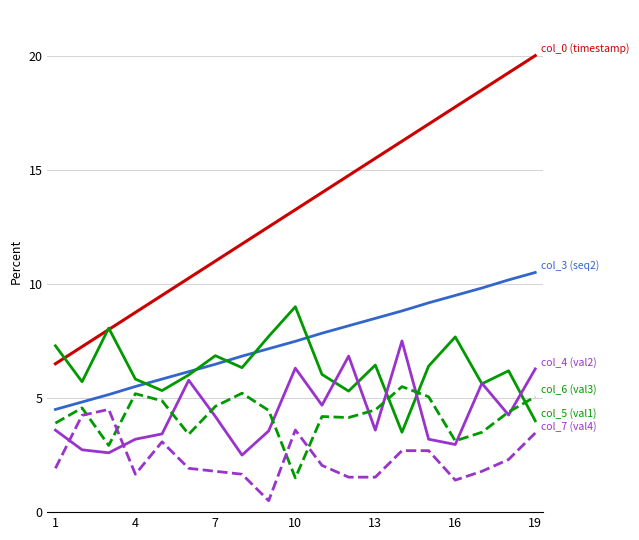

How many lines are shown in the chart?

6